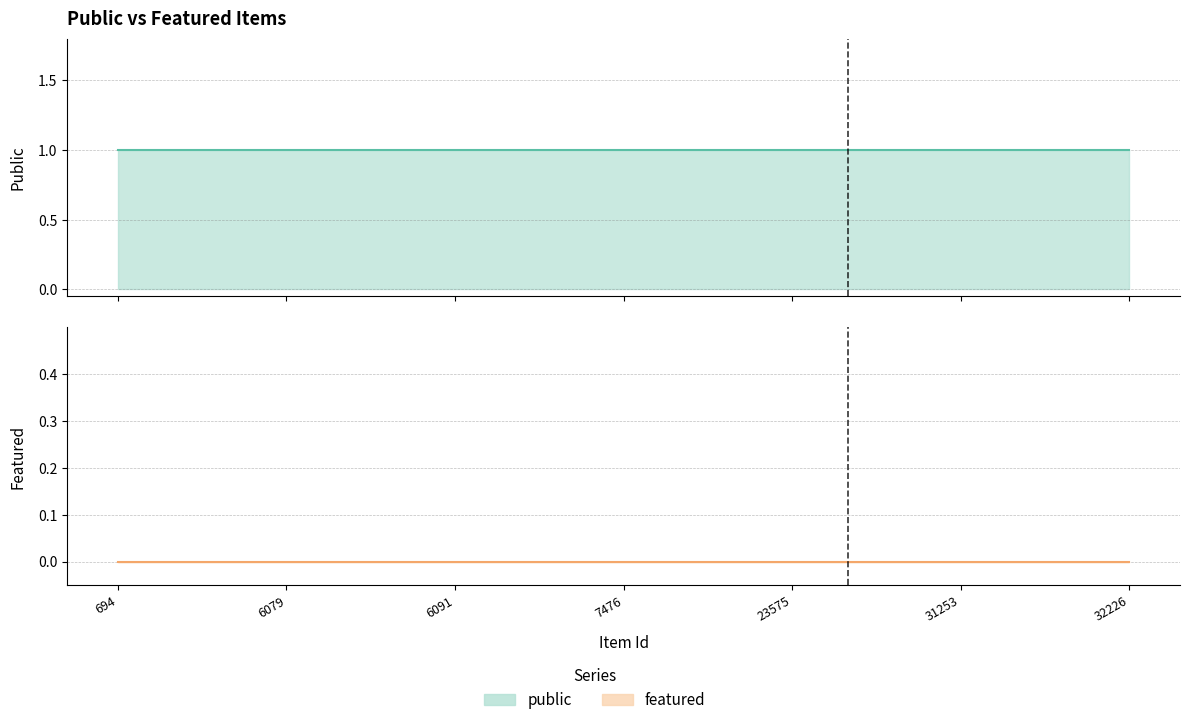

At which label does public reach its peak?

694